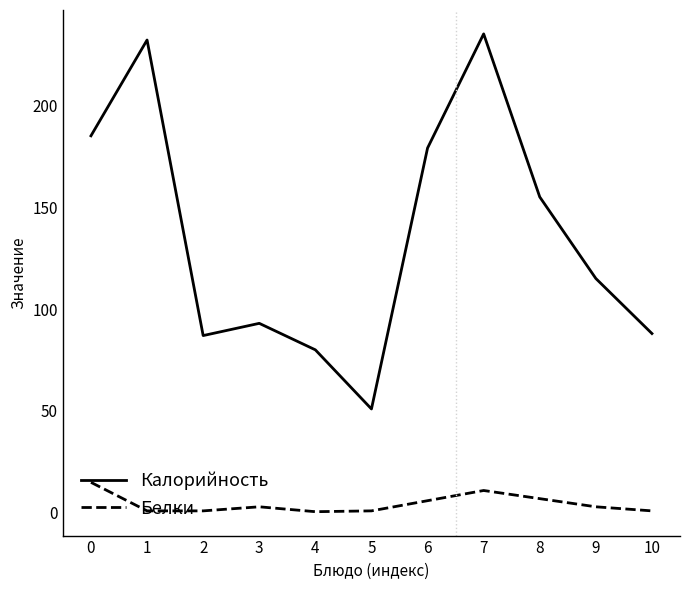

True or false: Калорийность and Белки intersect in this chart.

False